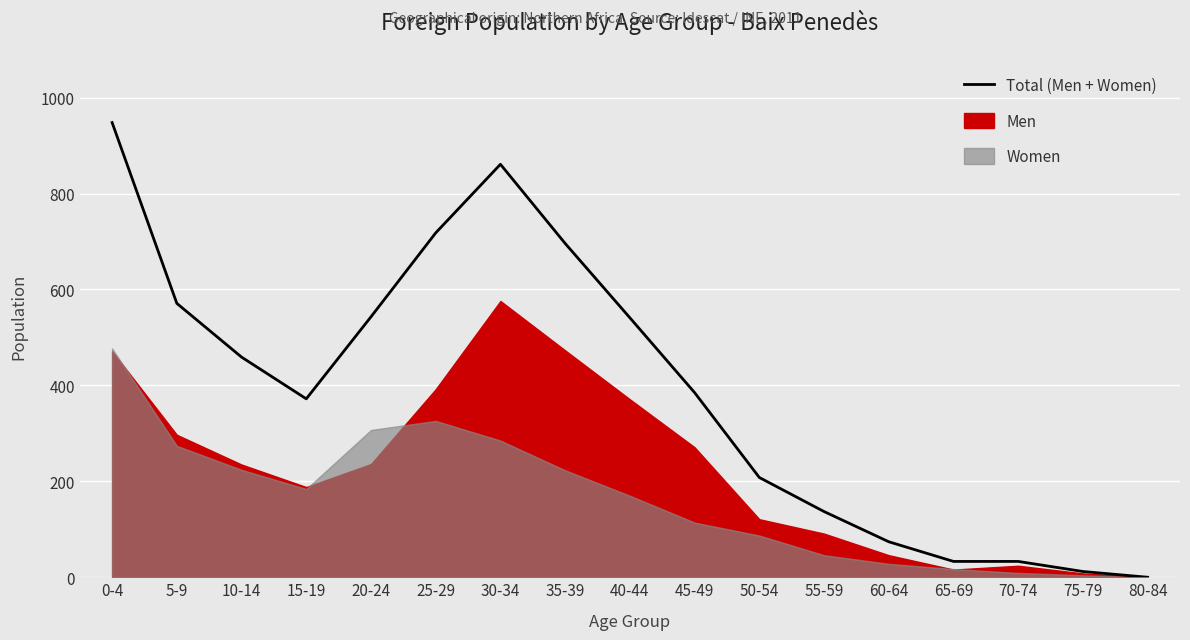

What is the label of the 4th point from the right?

65-69